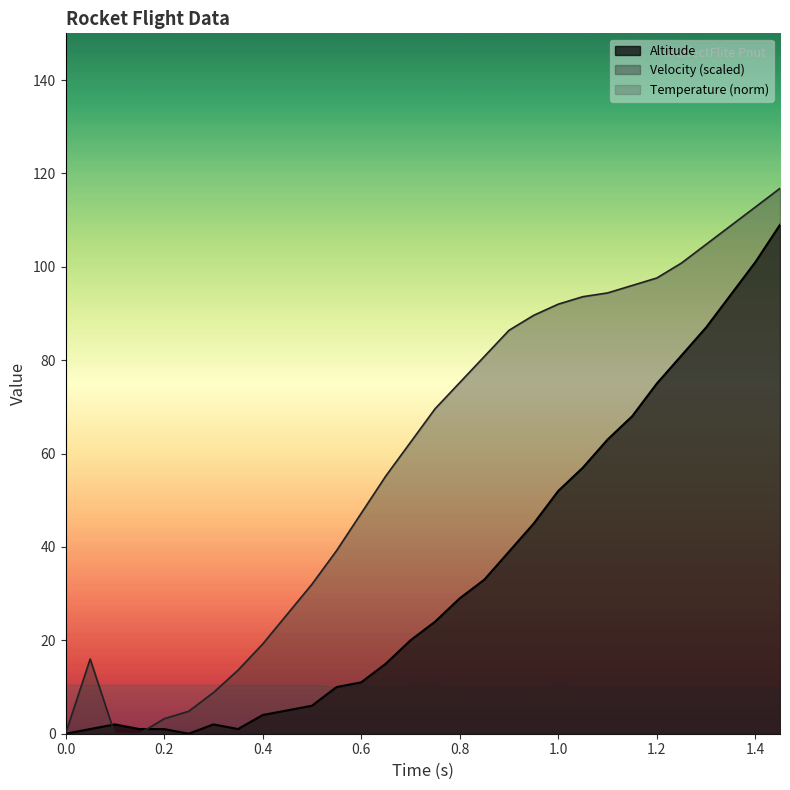

Which series has the largest range (max minus min)?

Velocity